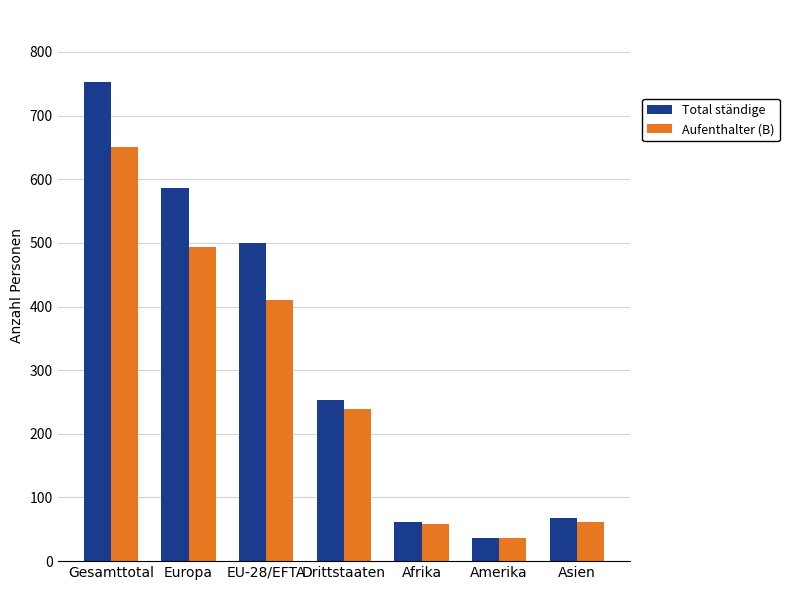

Between Europa and Drittstaaten, which series saw the biggest shift?

Total ständige